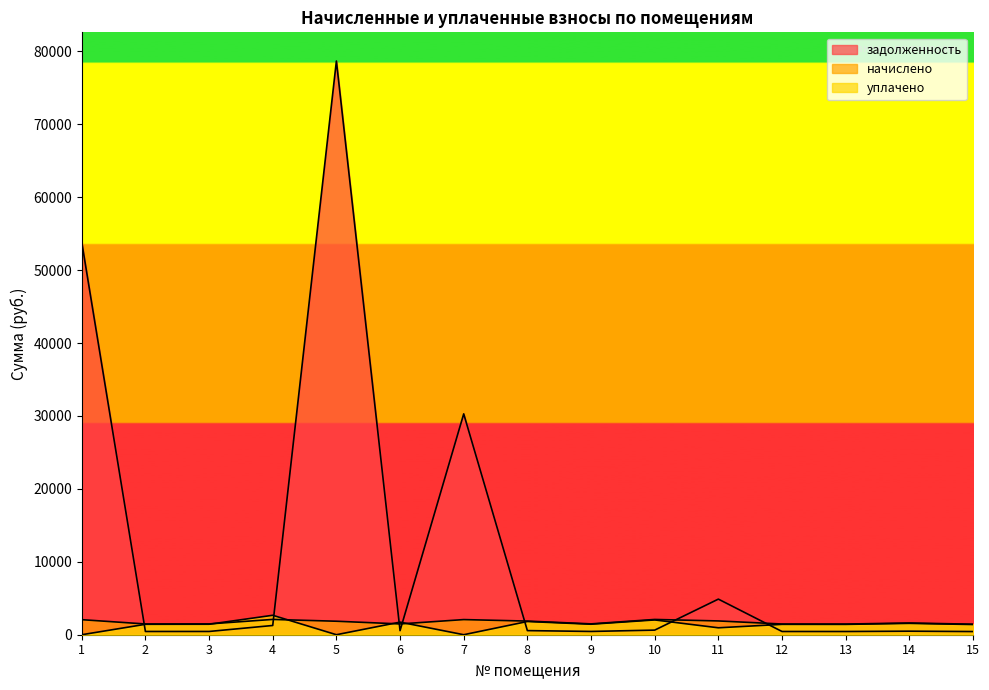

How many data points in начислено are less than 1607?

7